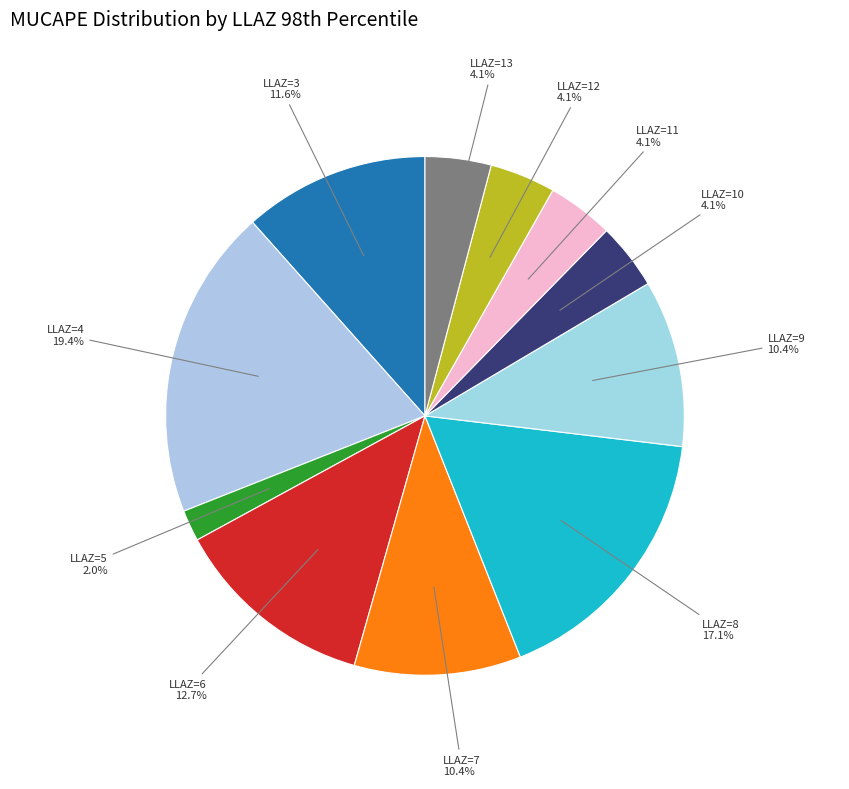

How many slices are in this pie chart?

11